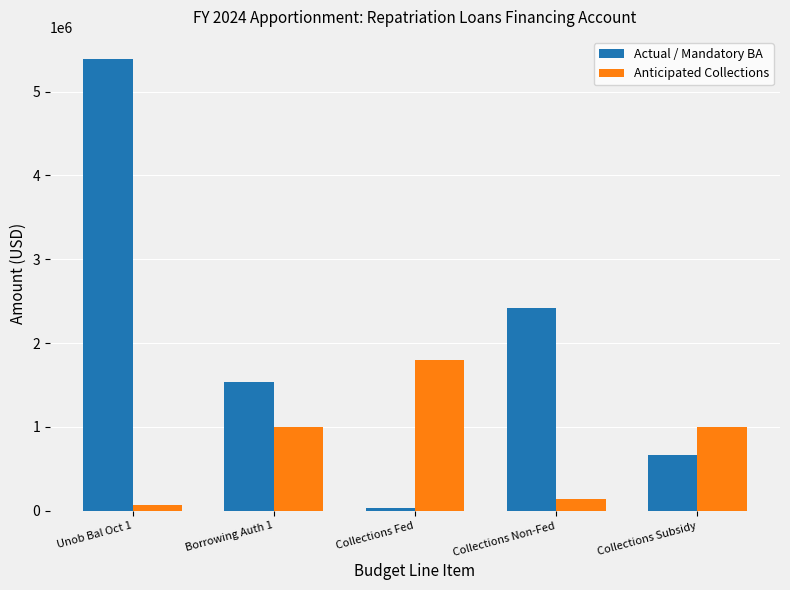

What is the sum of the Anticipated Collections values at Borrowing Auth 1 and Collections Non-Fed?

1145456